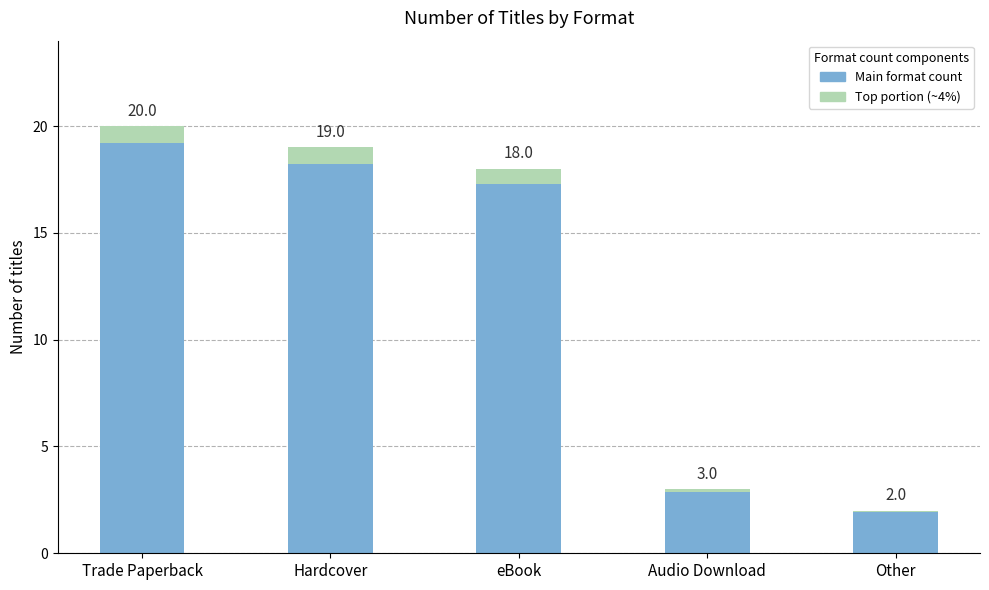

Does the chart contain stacked bars?

Yes